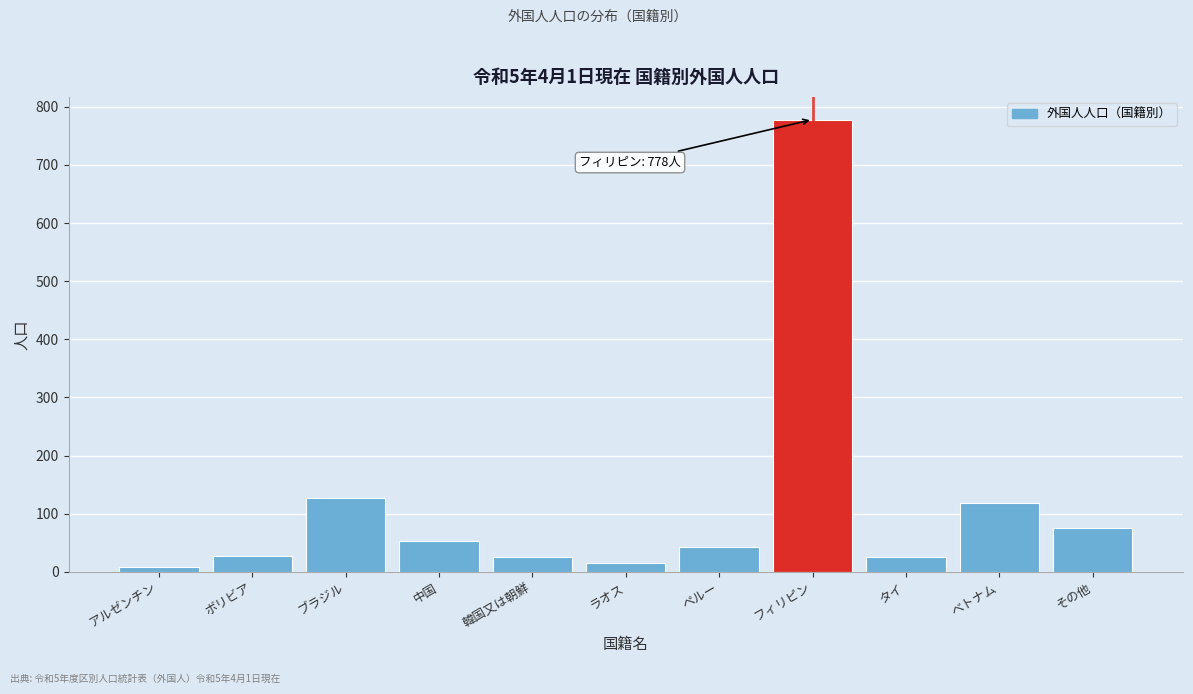

What is the maximum value shown in the chart?

778